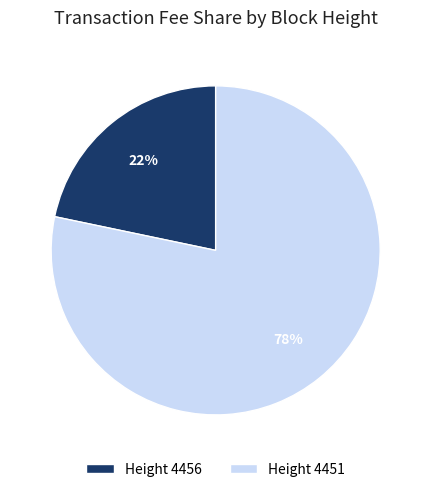

The Height 4451 slice represents 70% of the pie. True or false?

False